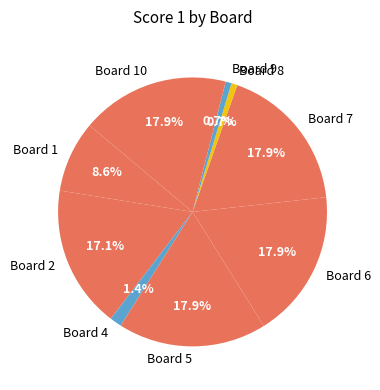

Approximately how many times larger is the value at Board 2 compared to Board 1?

2.0